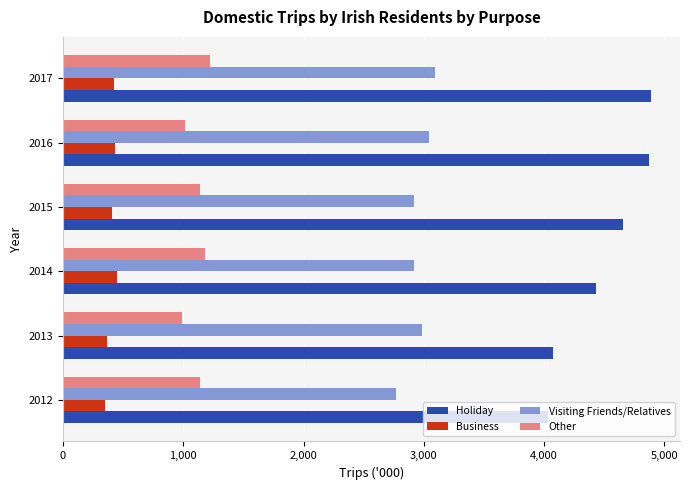

How many distinct data groups are displayed?

4